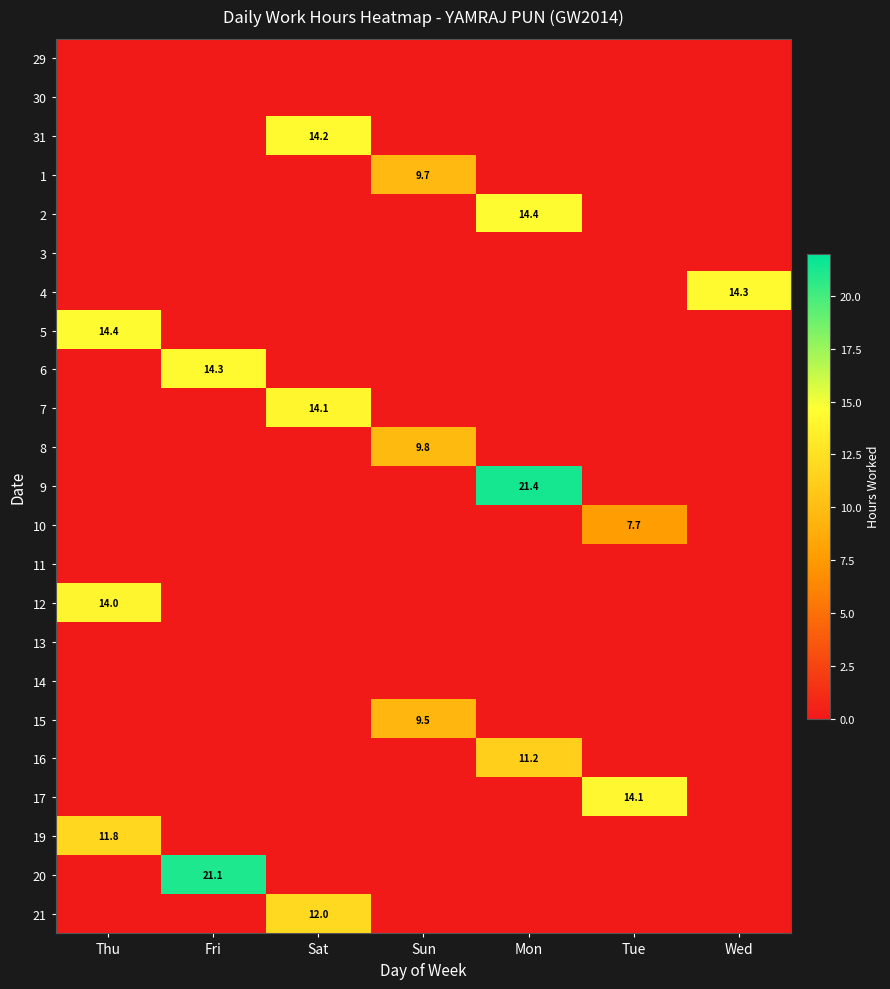

Which category has the highest value in the 17 series?

Tue